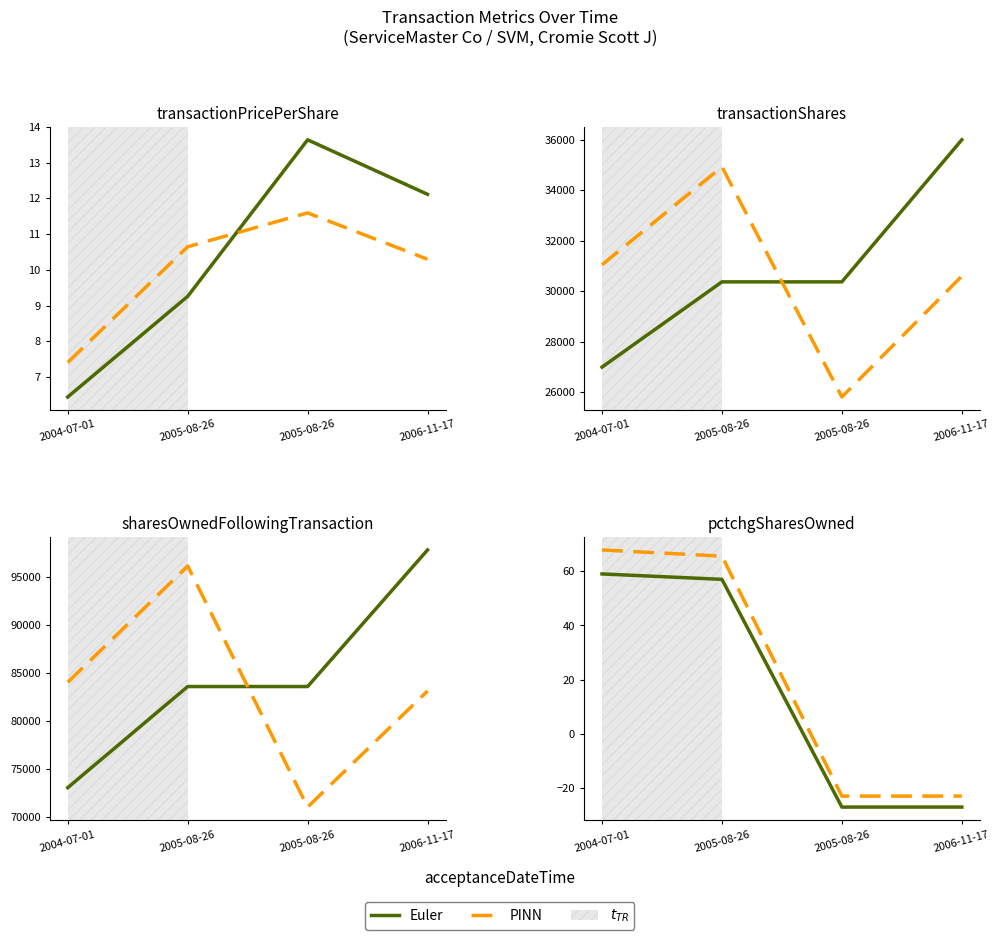

Rank the series by their maximum value, from highest to lowest.

PINN, Euler